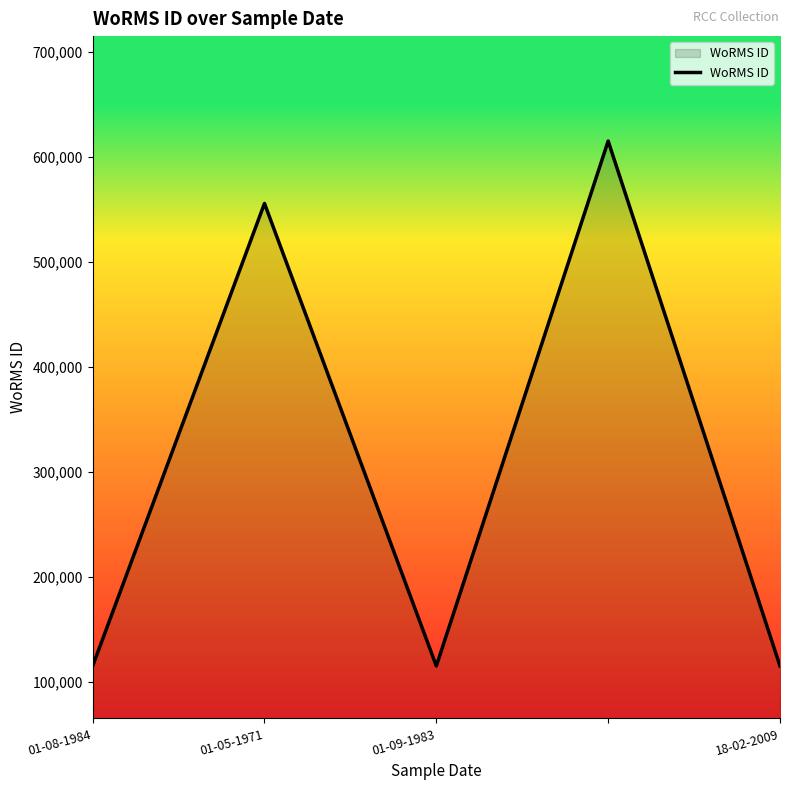

True or false: the data has more than 1 interior local peaks.

True